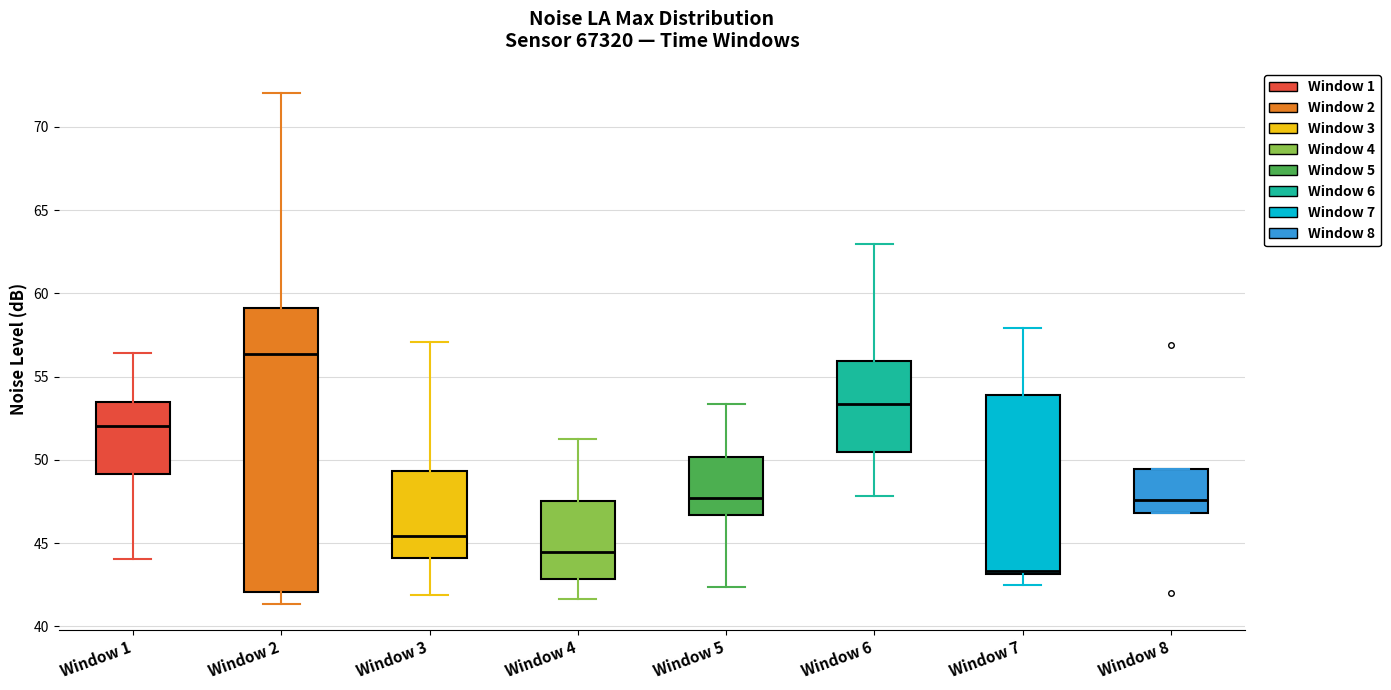

Comparing the boxes themselves (not the whiskers), which one is the tallest?

Window 2